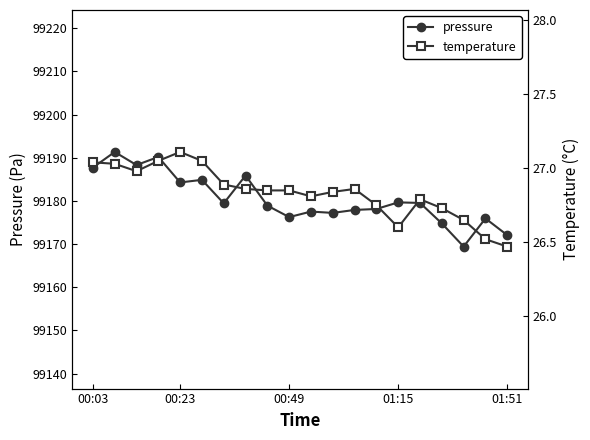

True or false: pressure and temperature intersect in this chart.

False